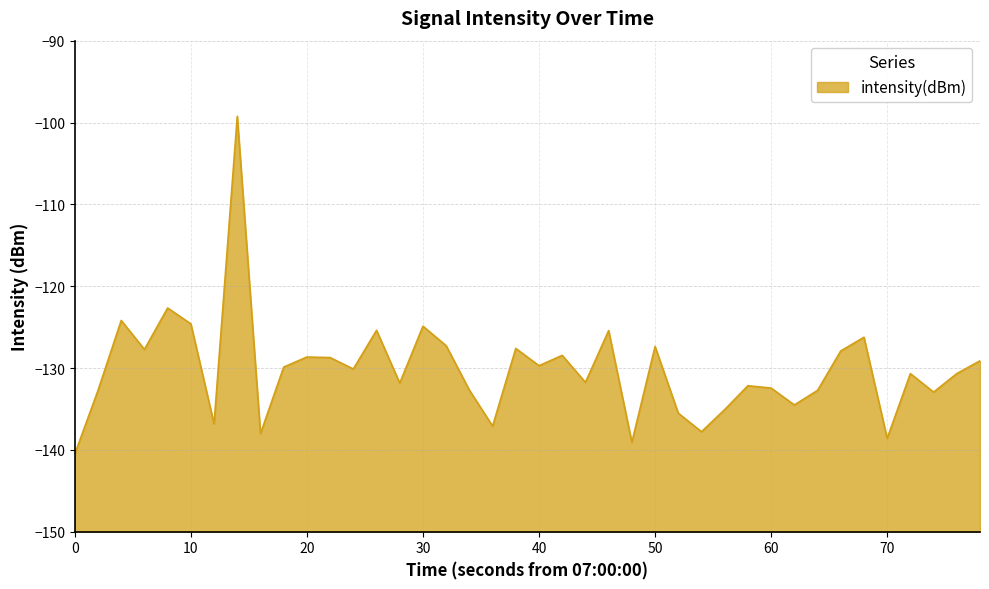

What is the sum of all values?

-5208.9